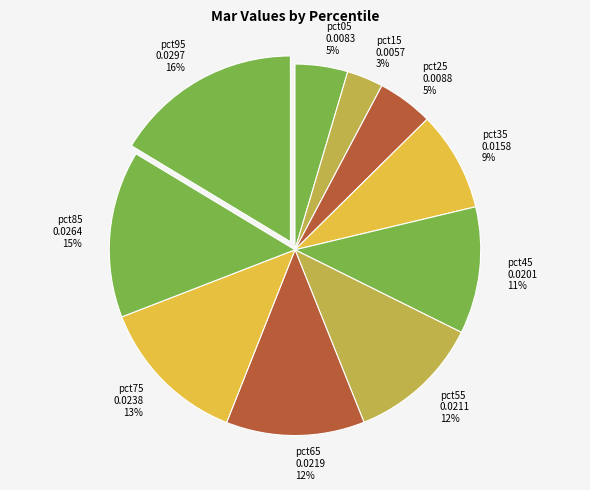

Does any single category account for the majority?

No